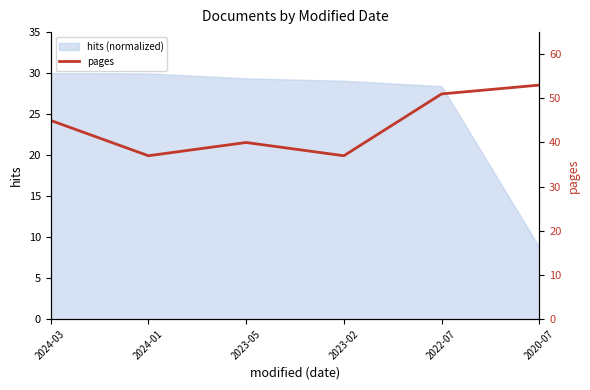

What is the difference between the values at 2020-07 and 2024-01?

16